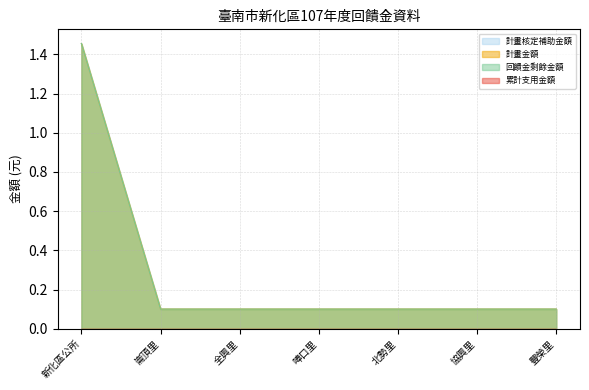

Which series changed the most between 新化區公所 and 崙頂里?

計畫核定補助金額